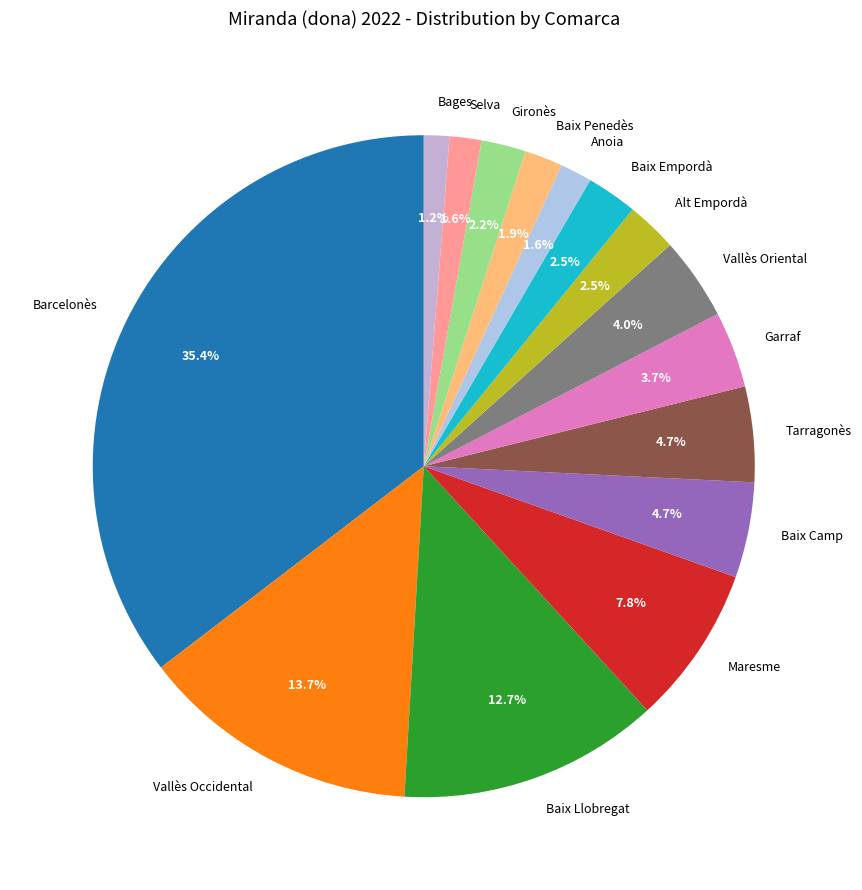

Is there any slice that represents more than half of the pie?

No